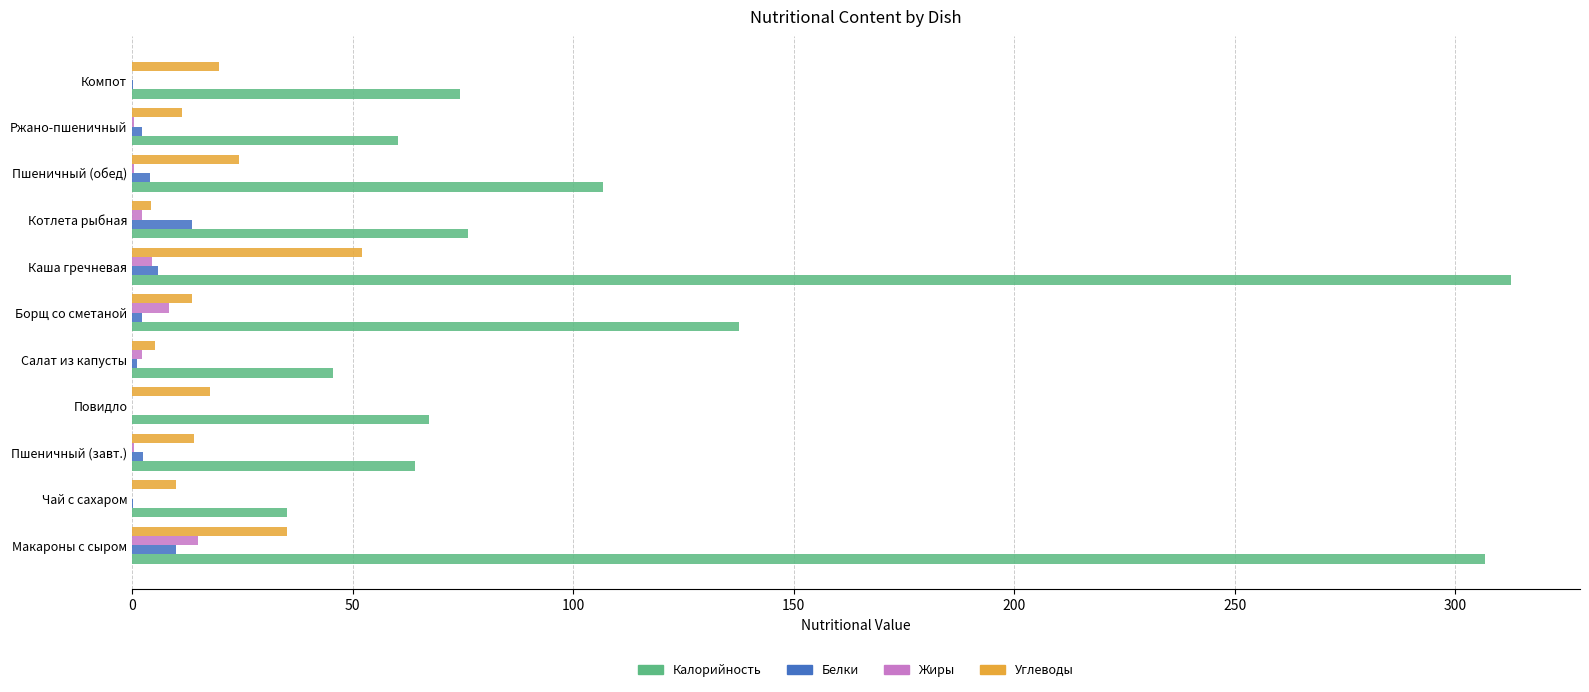

What is the maximum value for Жиры?

14.9